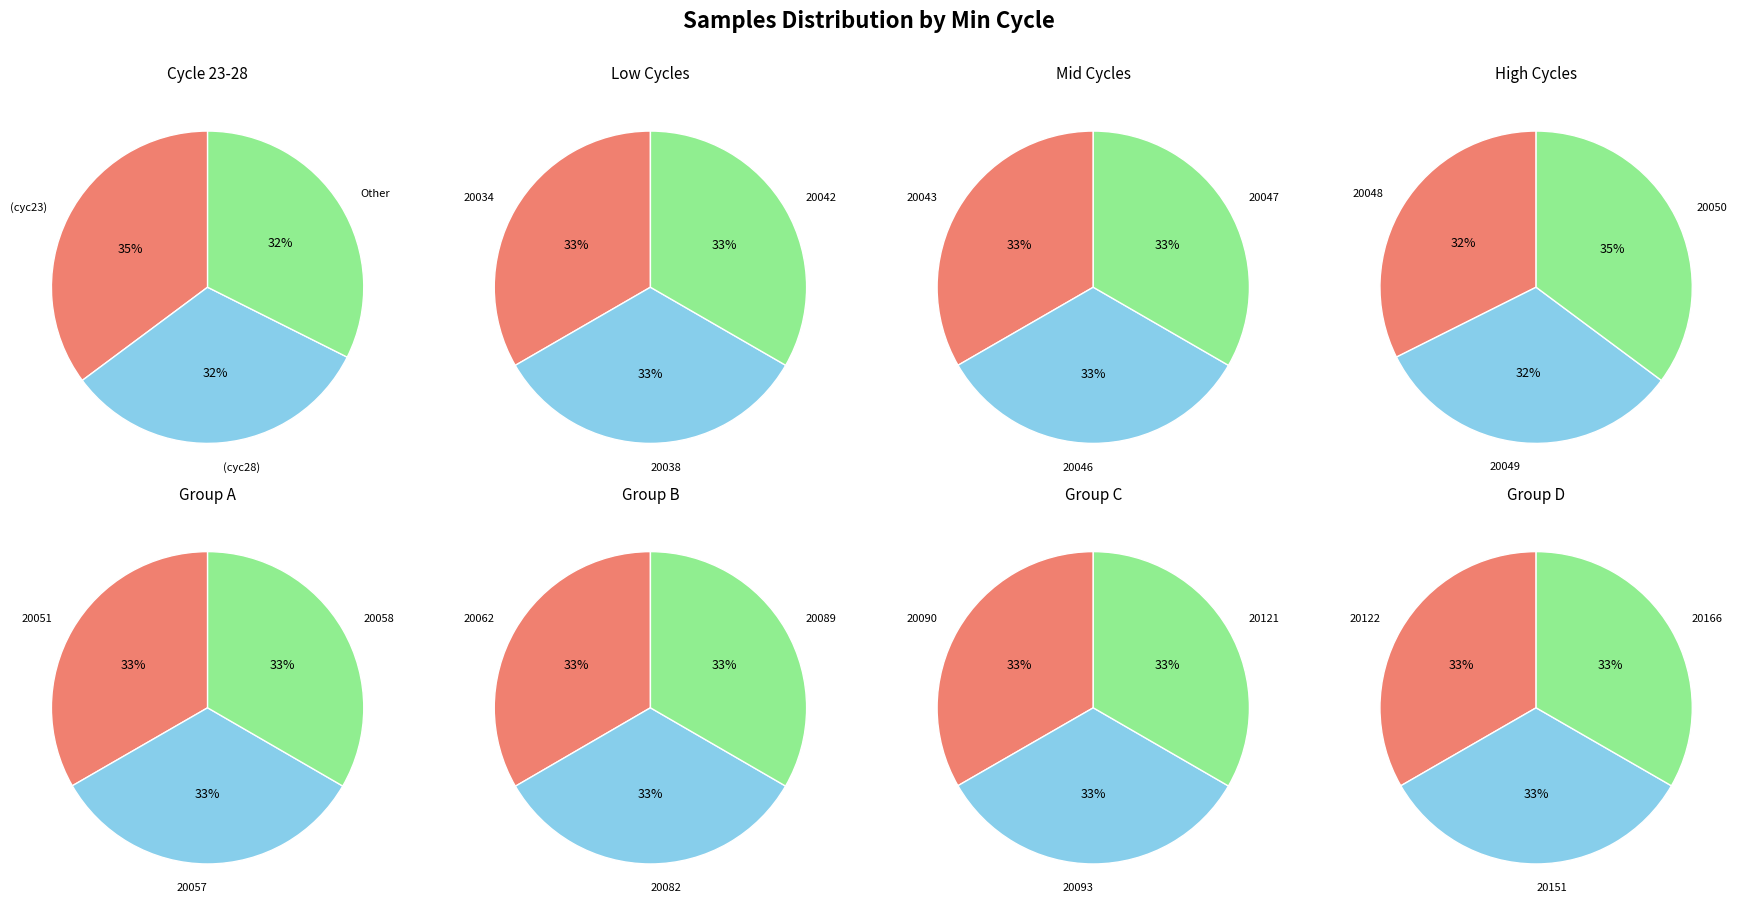

Which slice is the largest?

Min_cycle=20050